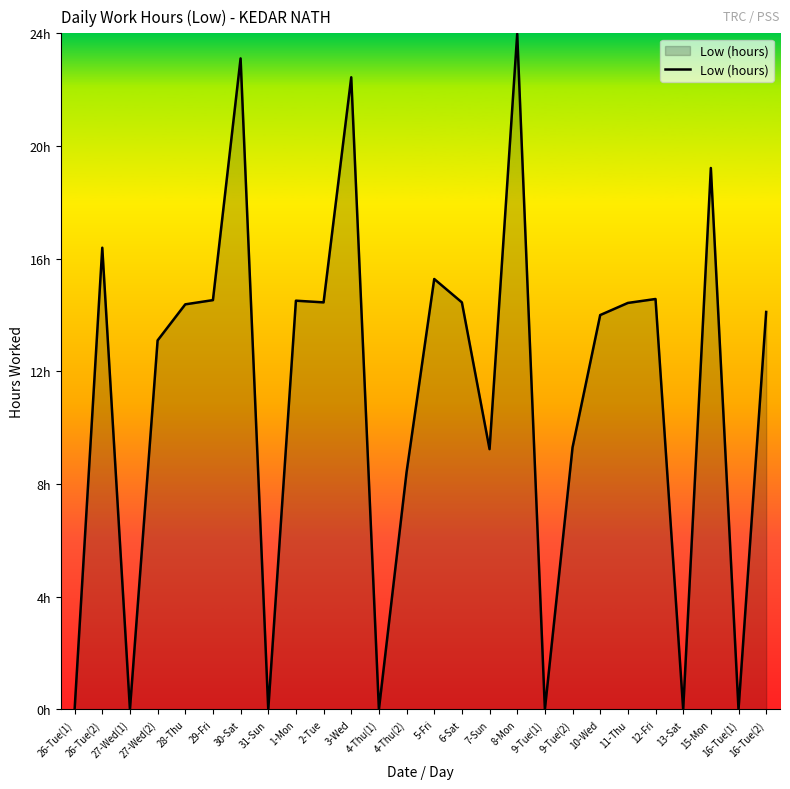

The value at 9-Tue(2) is 9.3. True or false?

True